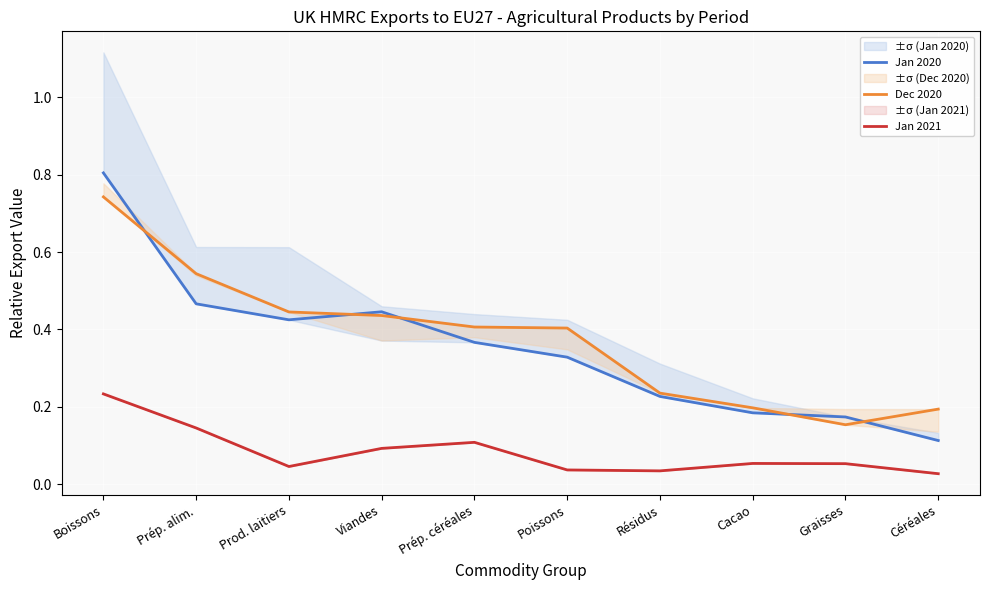

True or false: Jan 2020 has a value of 0.8 at Boissons.

True